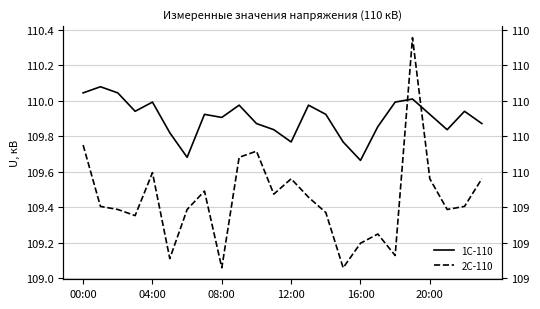

Reading left to right, transcribe all the data shown in this chart.

1С-110: 110.0	110.1	110.0	109.9	110.0	109.8	109.7	109.9	109.9	110.0	109.9	109.8	109.8	110.0	109.9	109.8	109.7	109.9	110.0	110.0	109.9	109.8	109.9	109.9
2С-110: 109.8	109.4	109.4	109.4	109.6	109.1	109.4	109.5	109.1	109.7	109.7	109.5	109.6	109.5	109.4	109.1	109.2	109.2	109.1	110.4	109.6	109.4	109.4	109.6